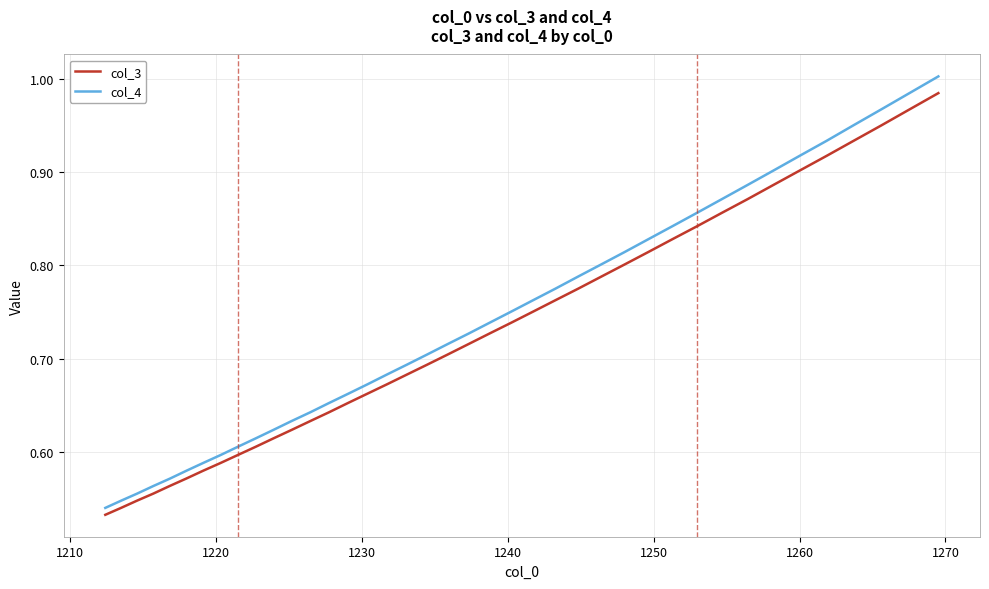

Which series has the largest range (max minus min)?

col_4